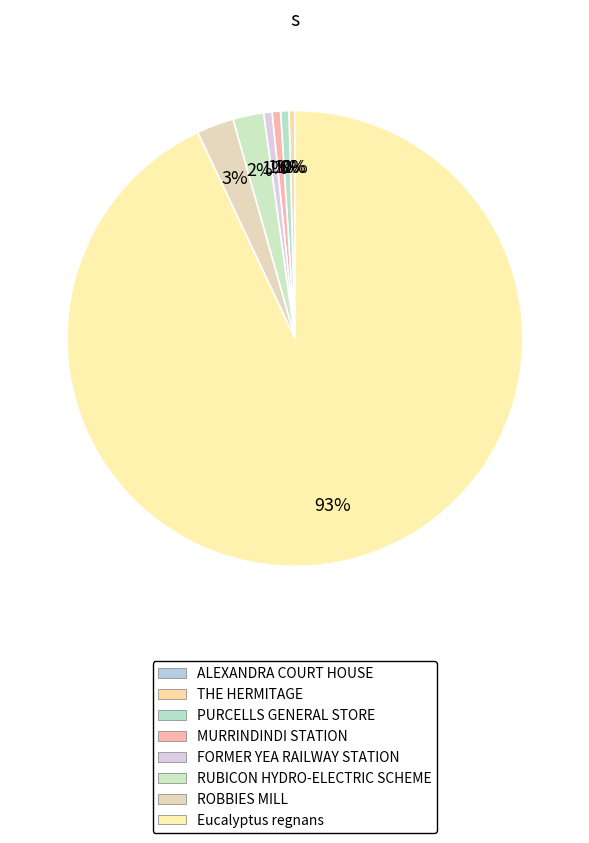

What is the change in value from THE HERMITAGE to ROBBIES MILL?

+4714